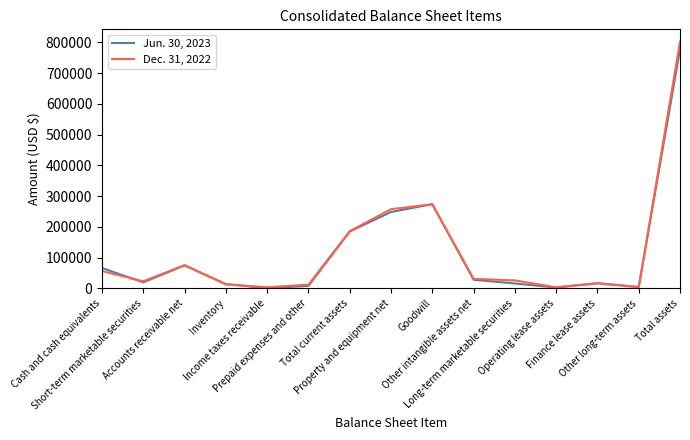

Is it true that Dec. 31, 2022 equals 257785 at Property and equipment net?

True